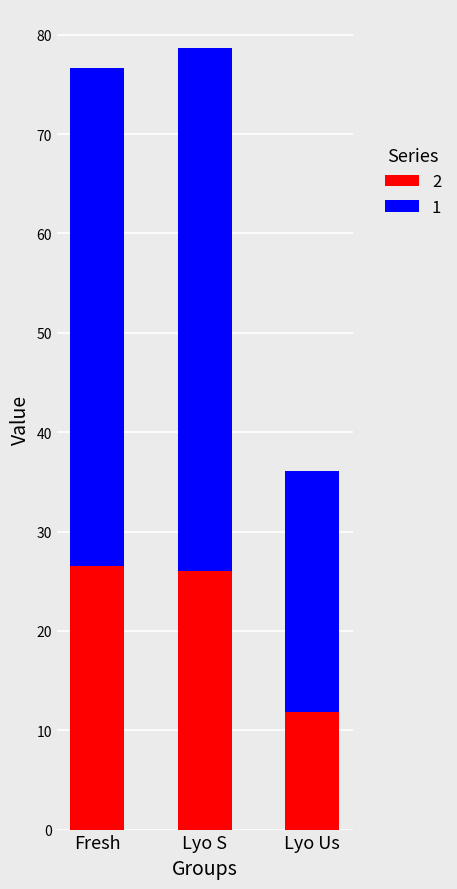

The 2 series shows 26.0 at Lyo S. True or false?

True